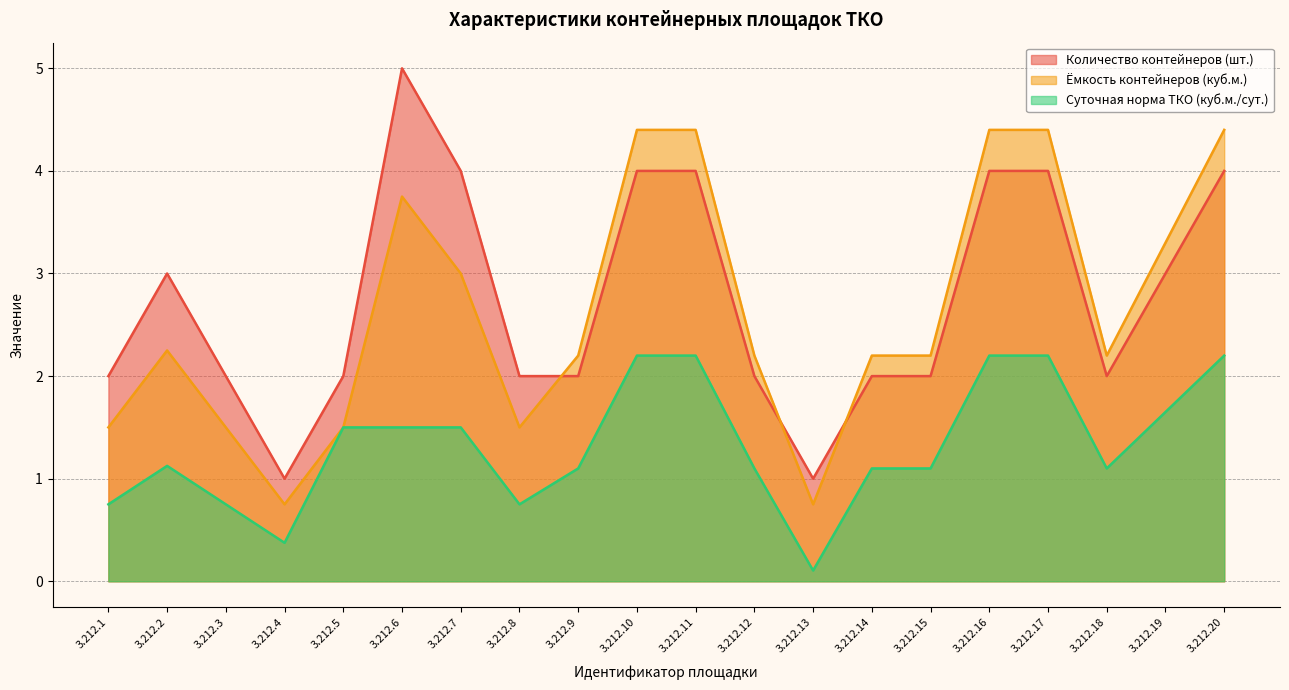

Is it true that Суточная норма ТКО (куб.м./сут.) equals 2.2 at 3.212.11?

True